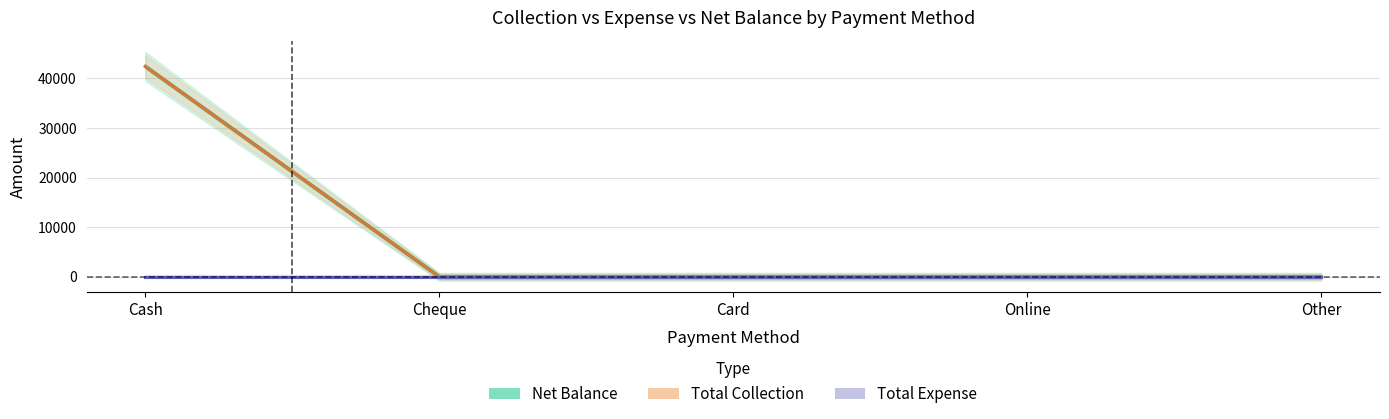

Reading left to right, transcribe all the data shown in this chart.

Net Balance: 42395	0	0	0	0
Total Collection: 42395	0	0	0	0
Total Expense: 0	0	0	0	0